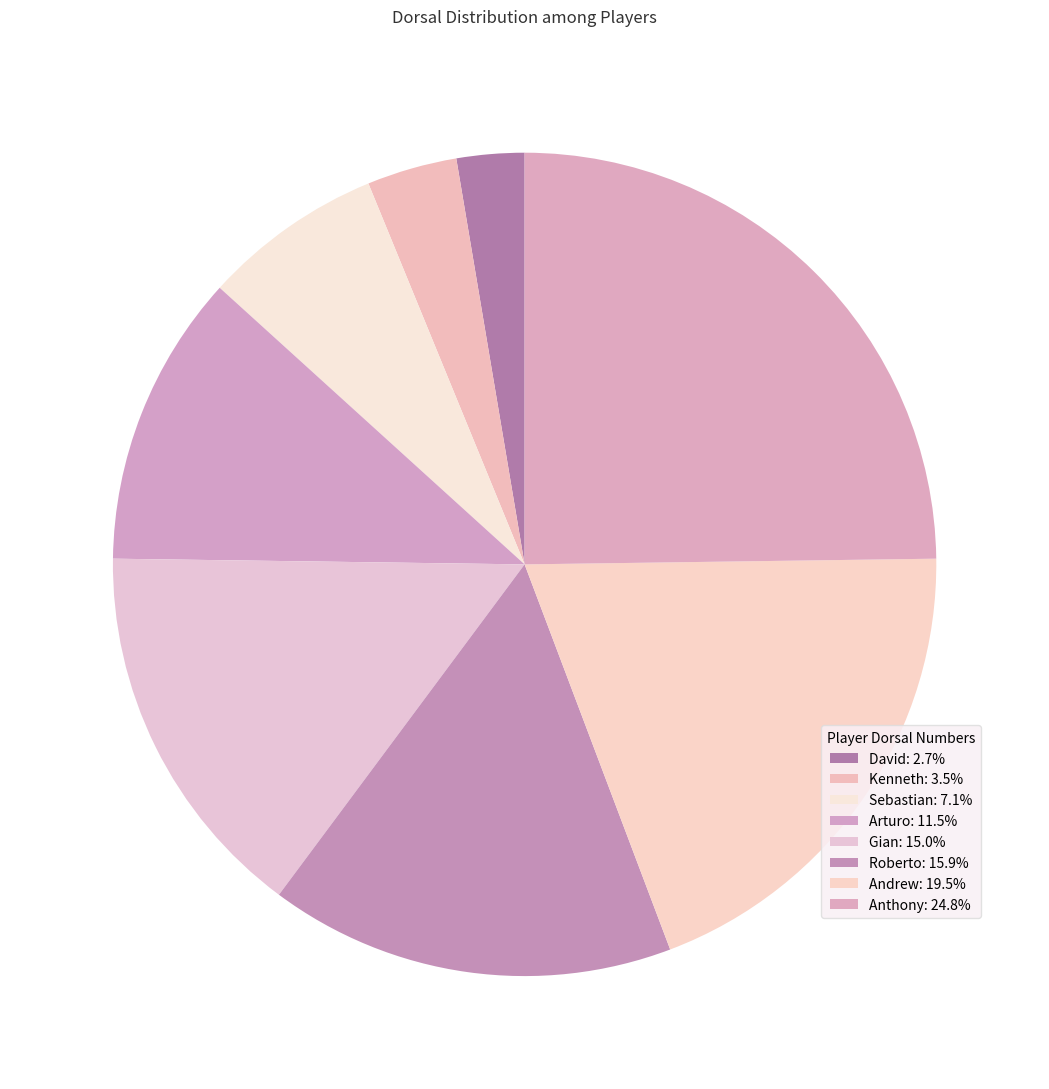

Count the number of slices in the pie.

8